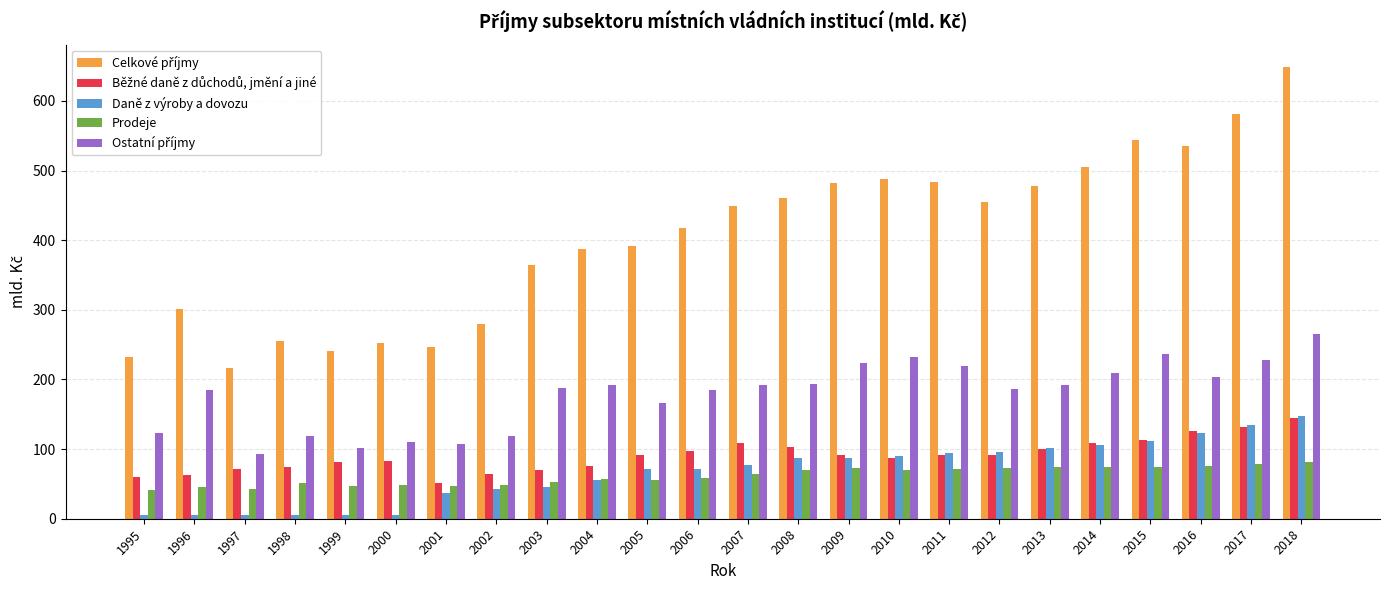

What is the maximum value shown in the chart?

648.5